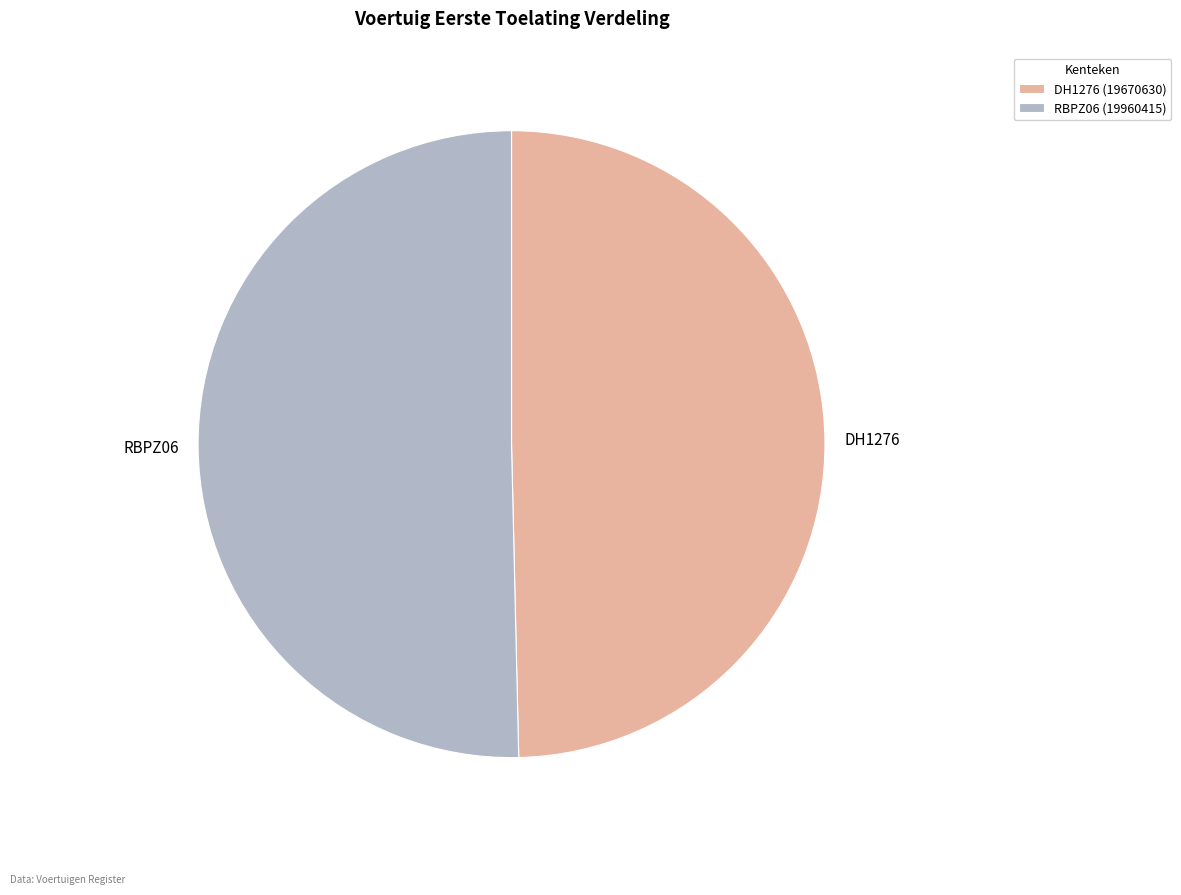

Is DH1276 the majority of the pie?

No